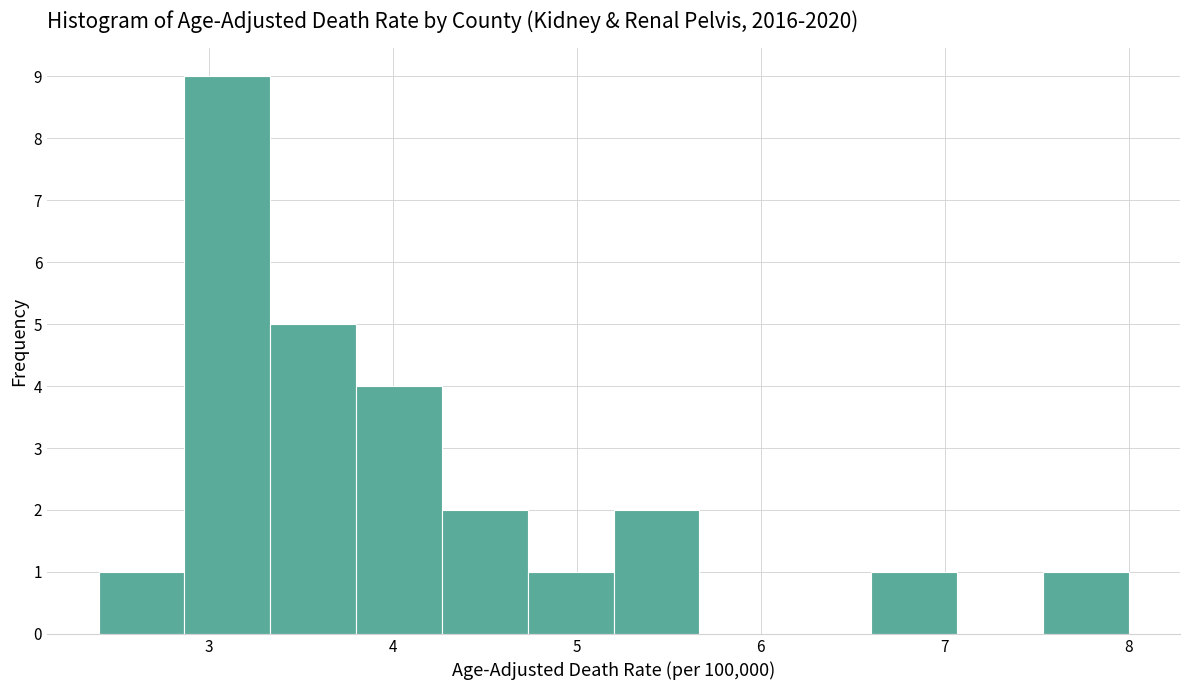

What is the height of the bar covering 3.8 to 4.3 on the x-axis? Neither the bar edges nor the heights are printed on the chart, so give them approximately, as read against the axes.

4